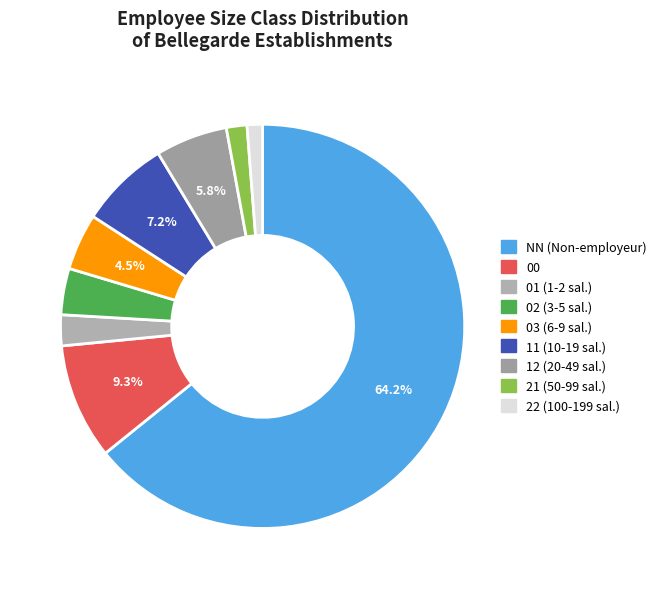

To the nearest percent, what portion does 11 represent?

7%